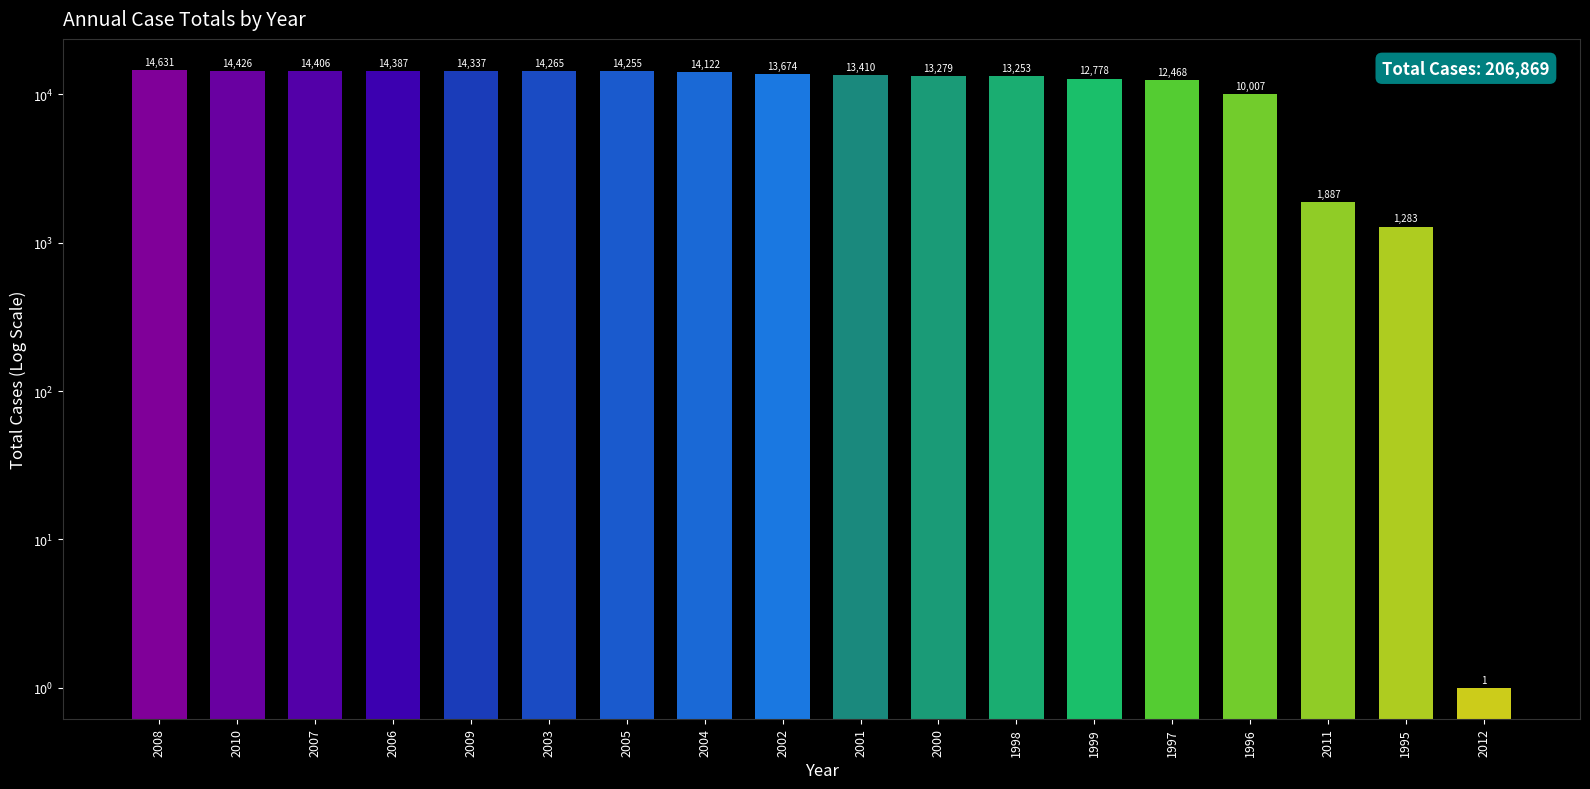

What is the maximum value shown in the chart?

14631